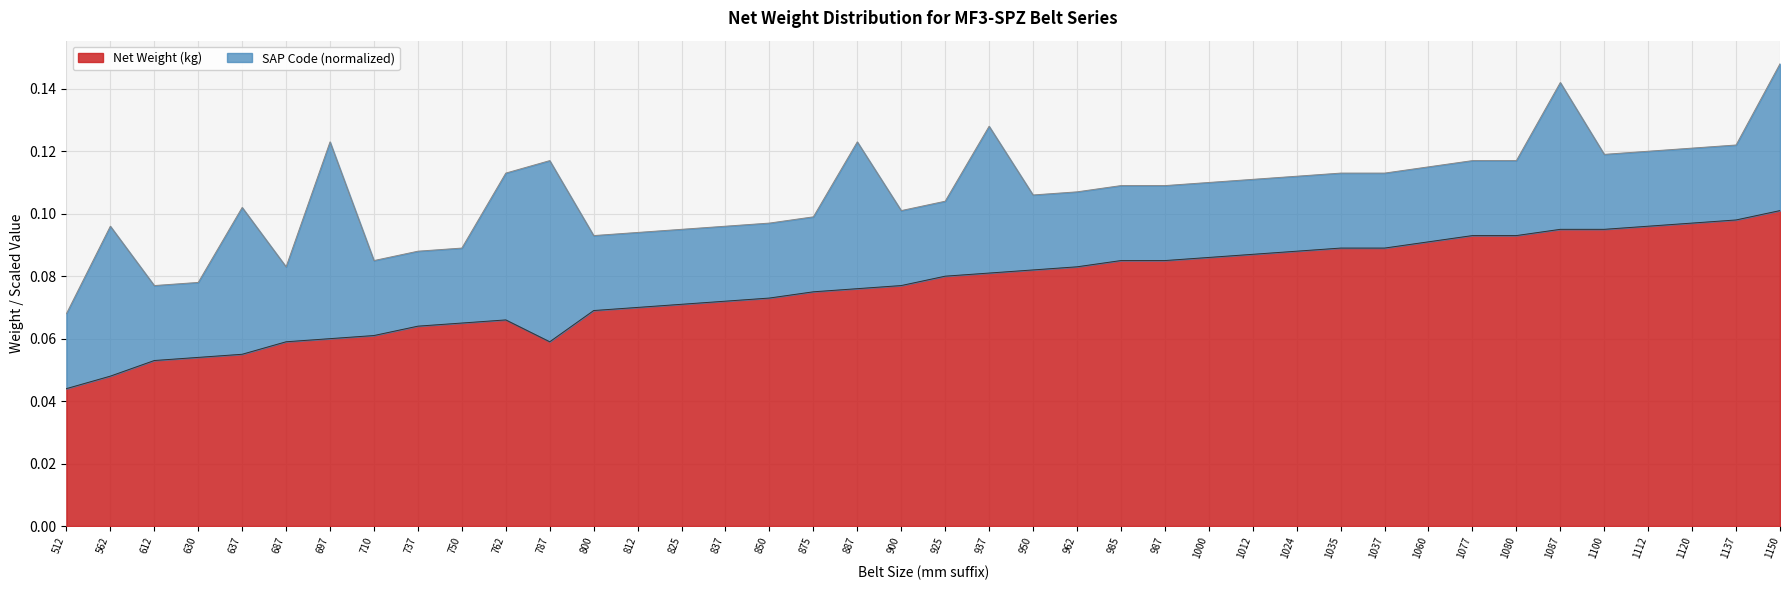

Is it true that the value at 950 is 0.1?

True